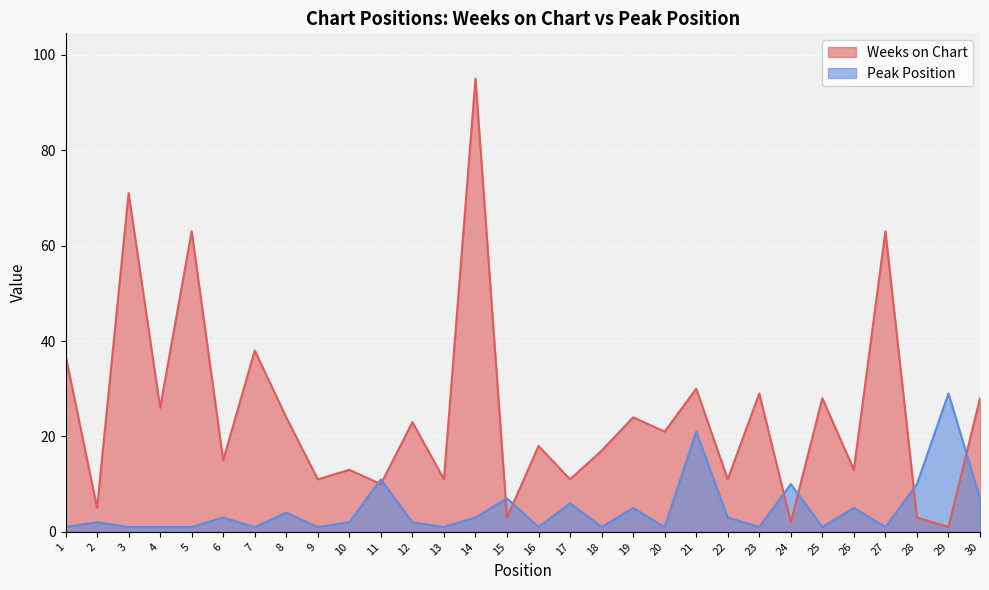

At 26, list the series in order from smallest to largest.

Peak Position, Weeks on Chart